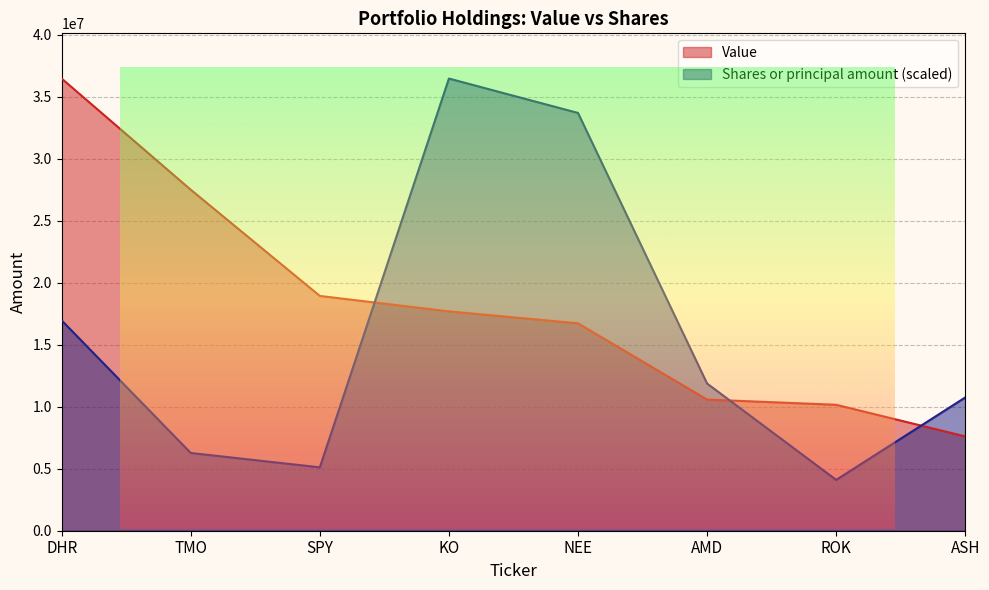

What is the total value across all series at KO?

54162695.0